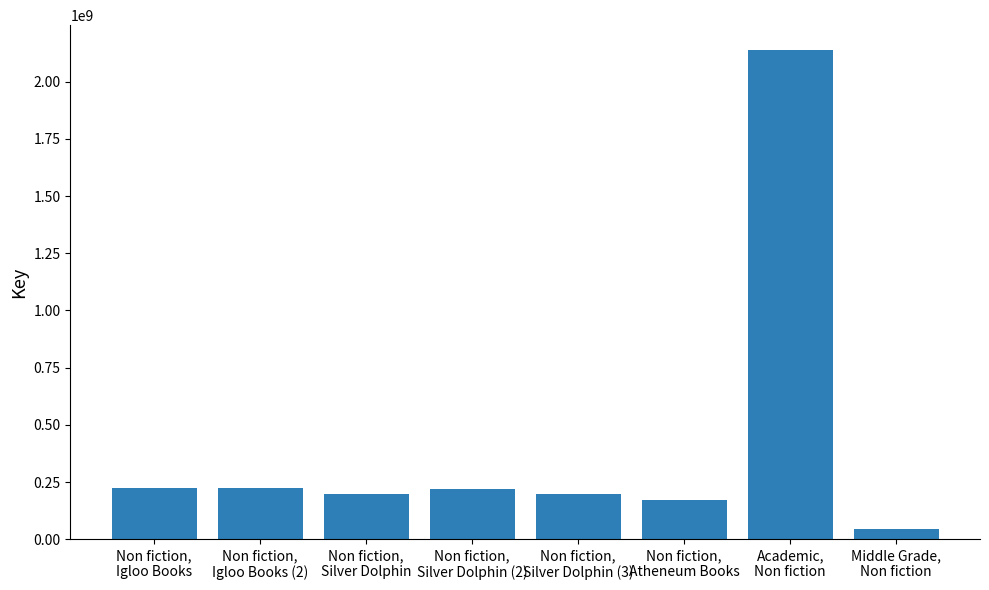

Which label corresponds to the smallest value in the chart?

Middle Grade,
Non fiction